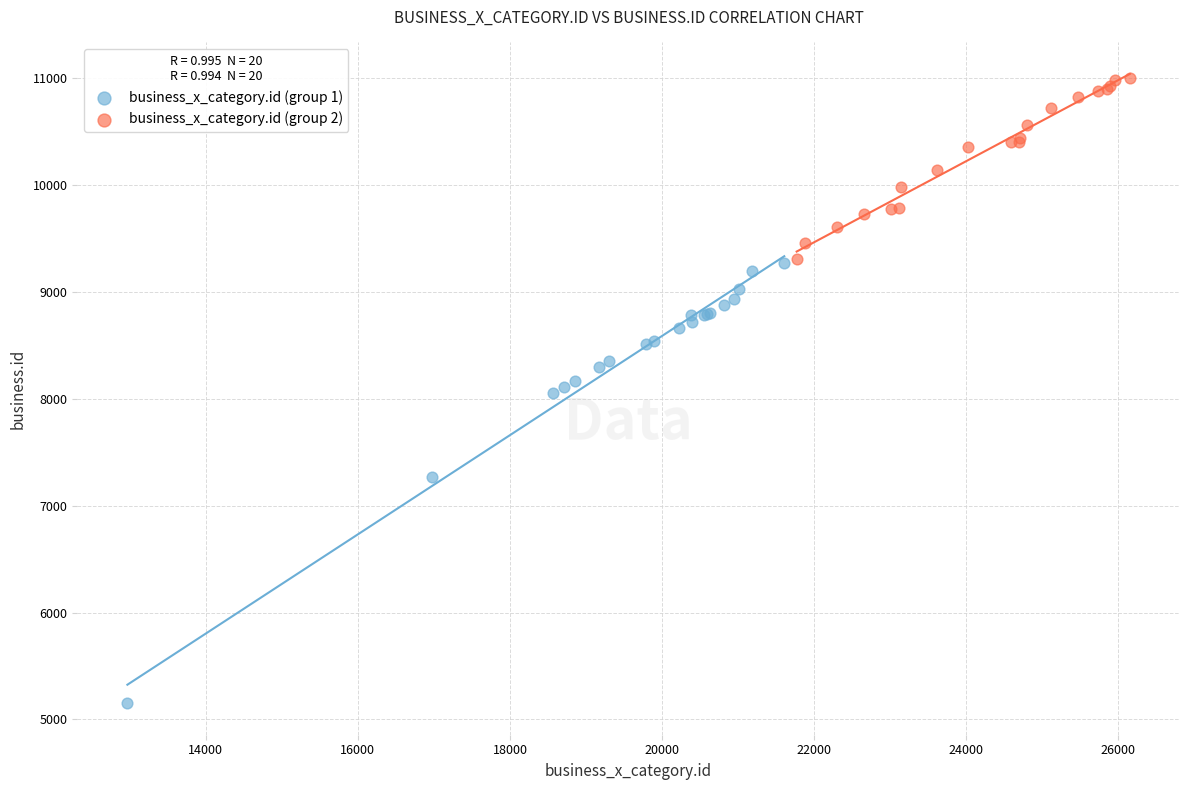

Which series reaches the maximum Y coordinate?

business_x_category.id (group 2)